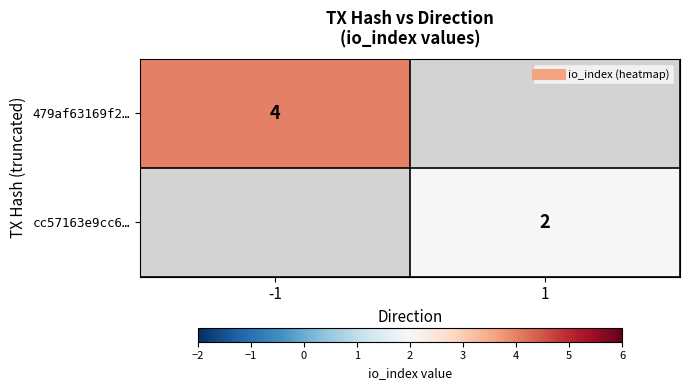

Which label corresponds to the smallest value in the chart?

1